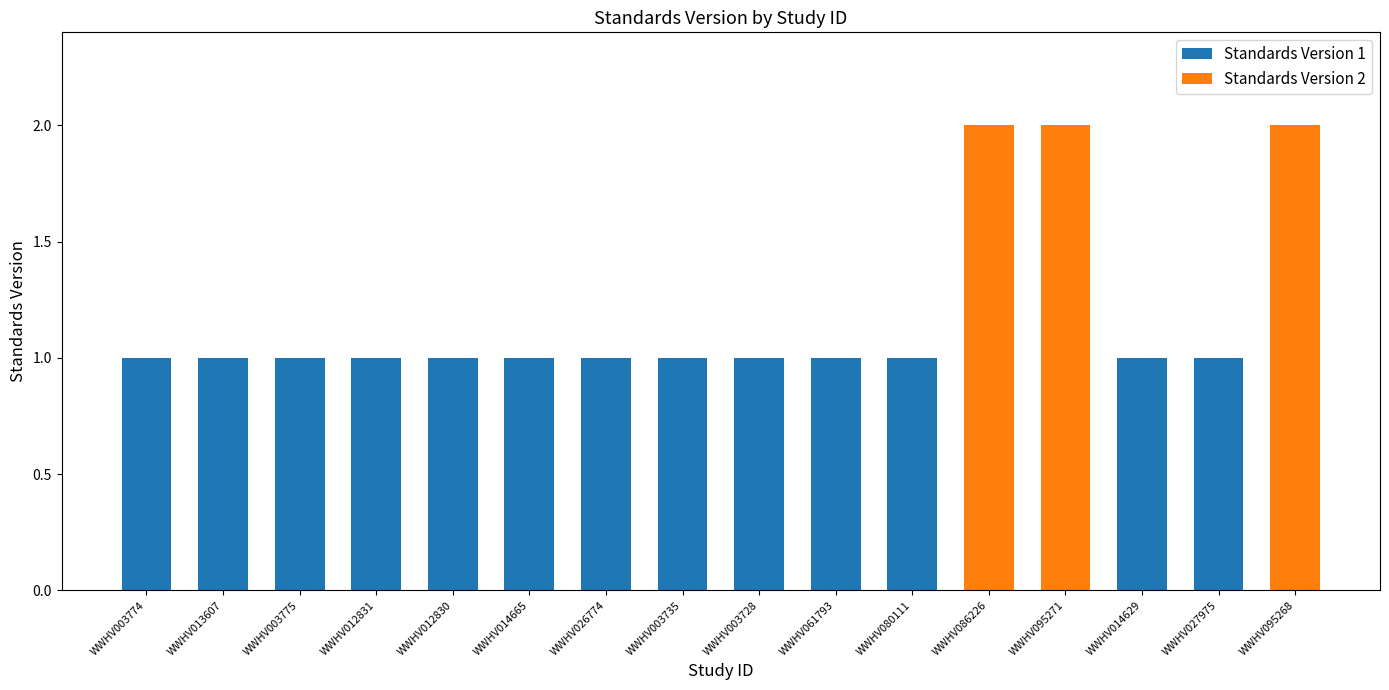

The Standards Version 1 series shows 1 at WWHV095268. True or false?

False